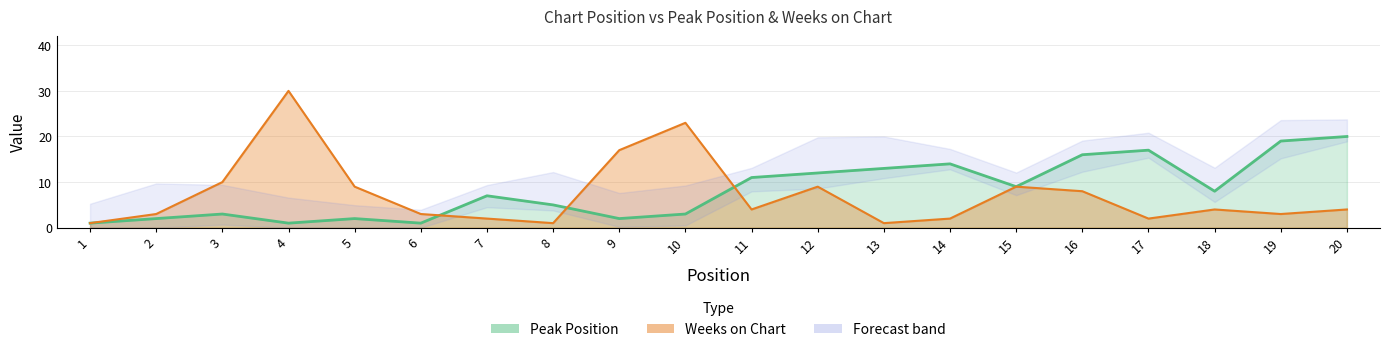

At which category does the chart reach its minimum across all series?

1